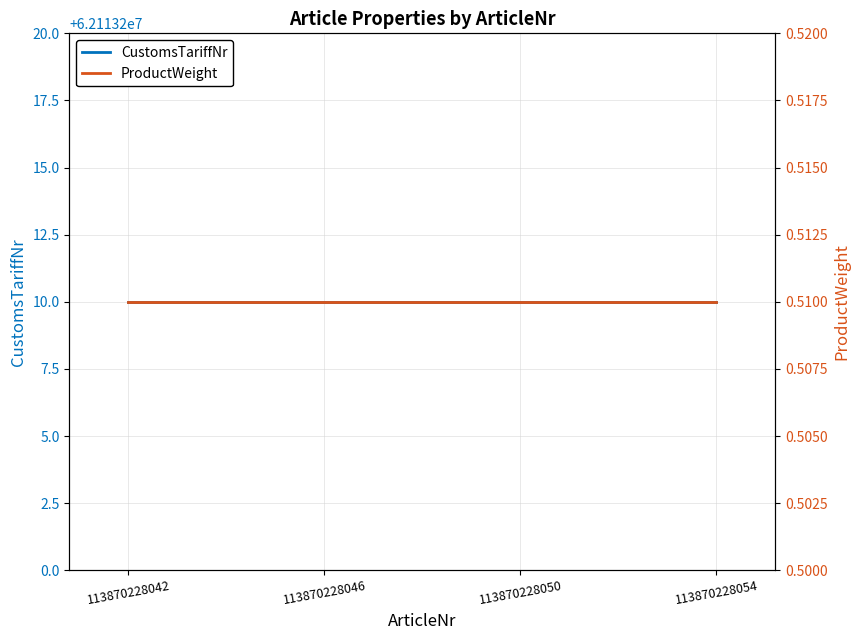

Which series has the largest range (max minus min)?

CustomsTariffNr